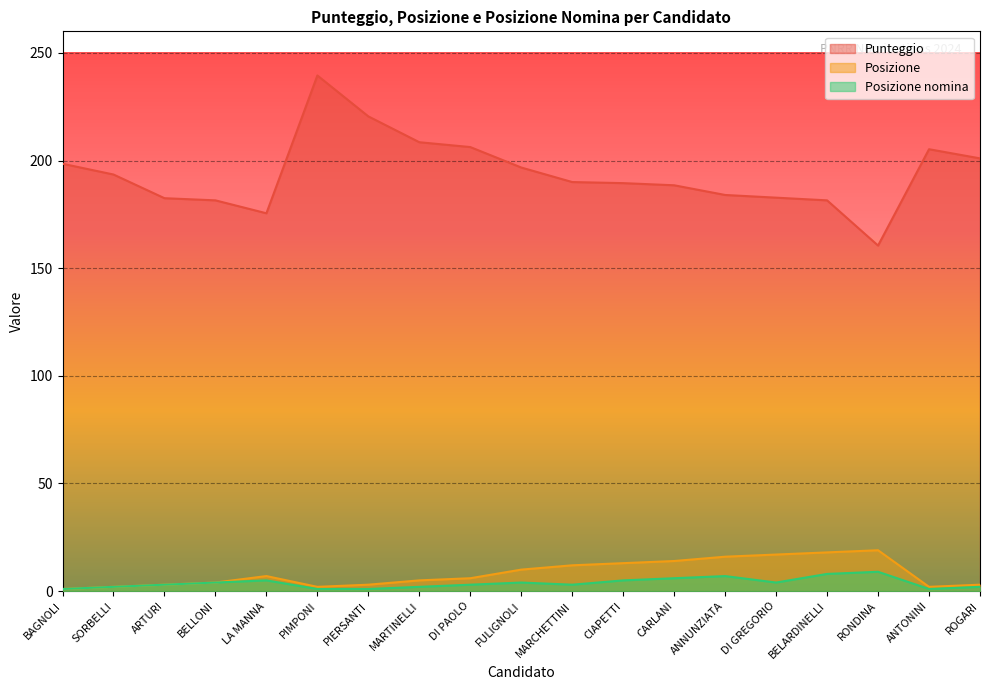

True or false: Posizione nomina and Punteggio cross at least once.

False